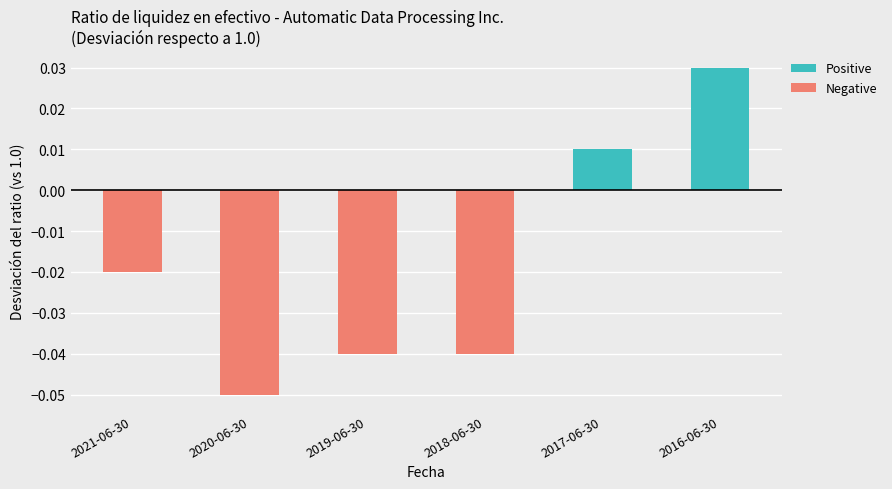

Which category has the lowest value across all series?

2020-06-30